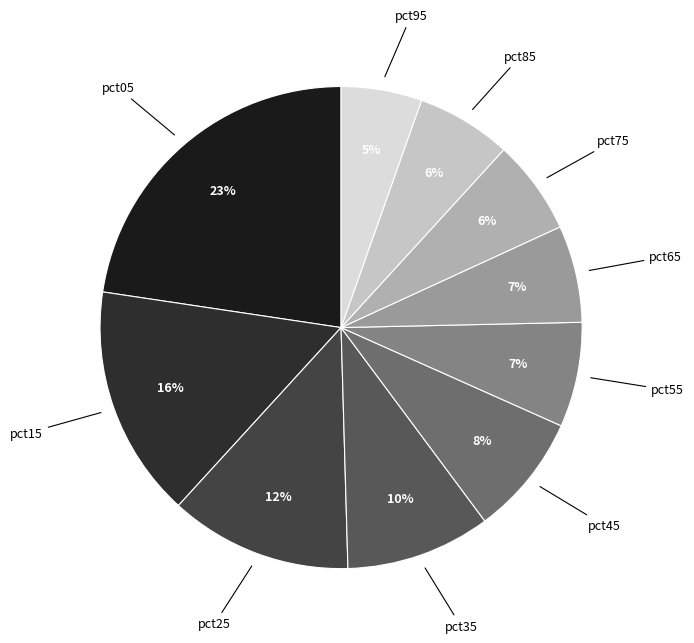

How many slices are in this pie chart?

10